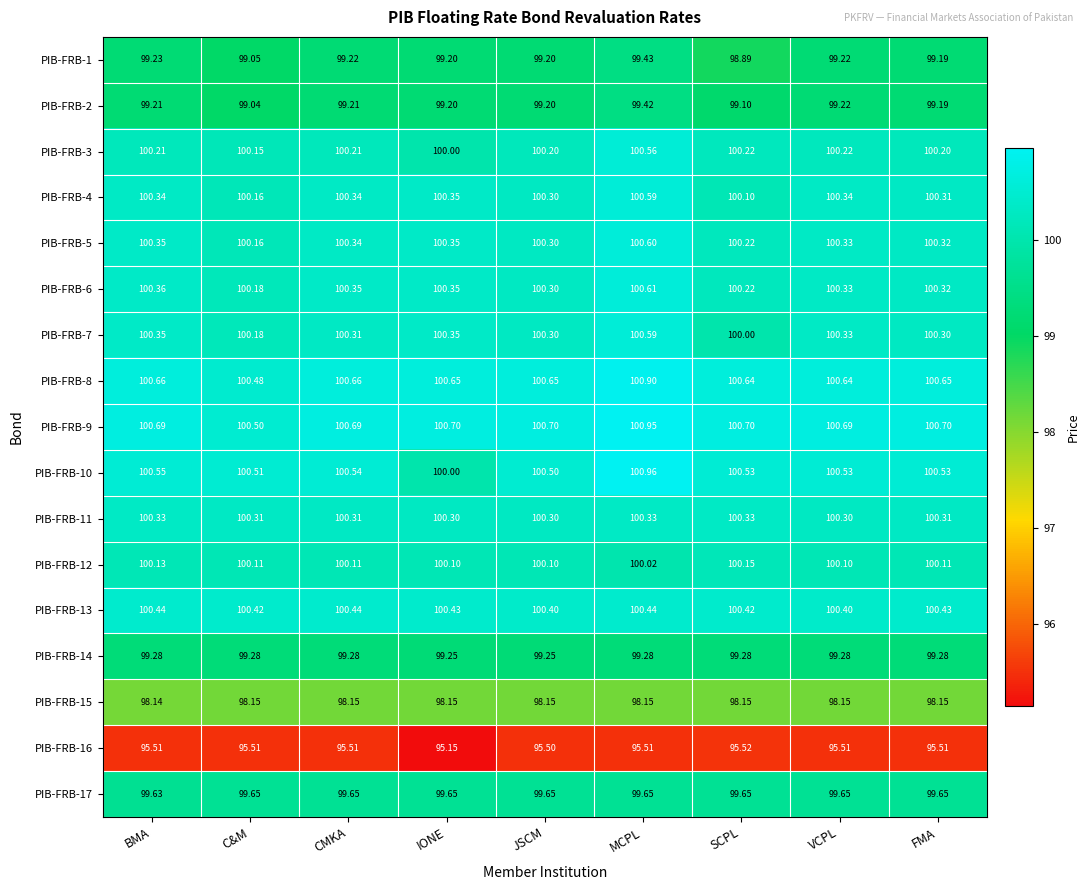

What is the maximum value shown in the chart?

101.0